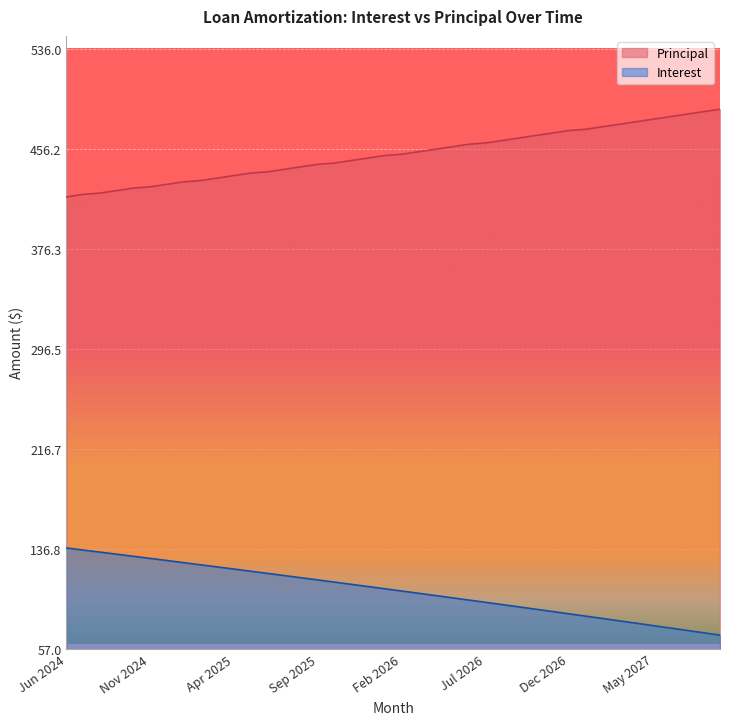

What is the difference between the Principal values at Feb 2026 and Oct 2026?

15.0